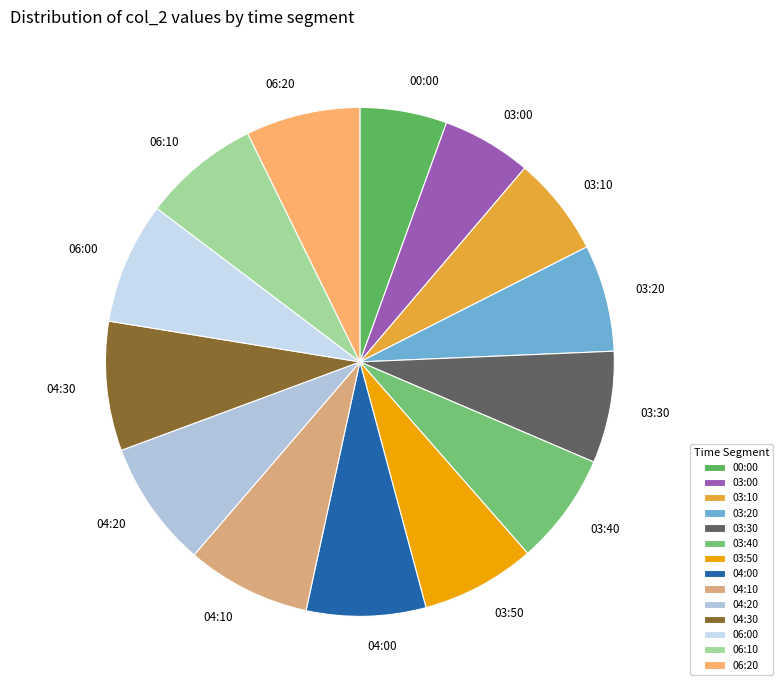

Does 06:00 represent more than half of the total?

No